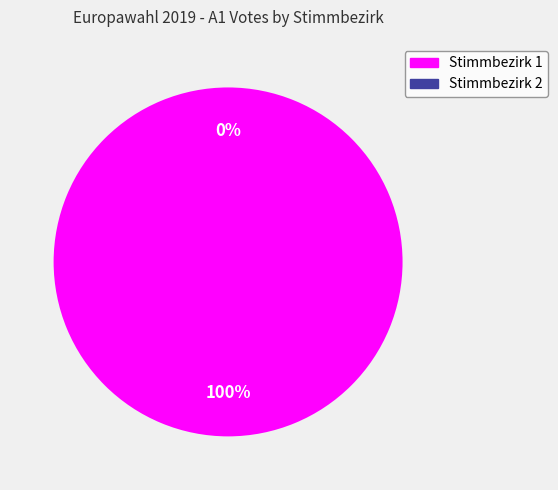

Does Stimmbezirk 2 represent more than half of the total?

No